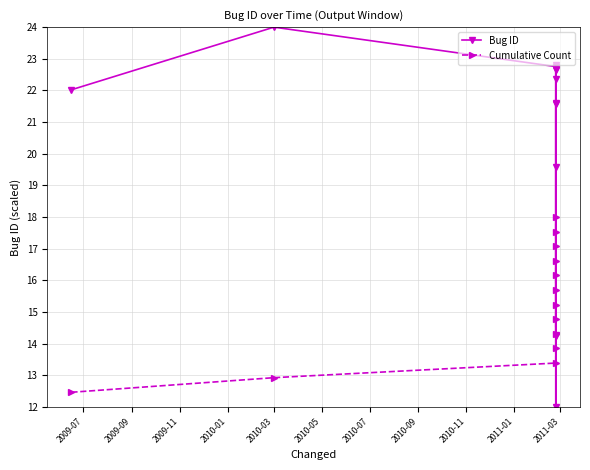

What is the spread (max minus min) of values at 2010-05?

4.8